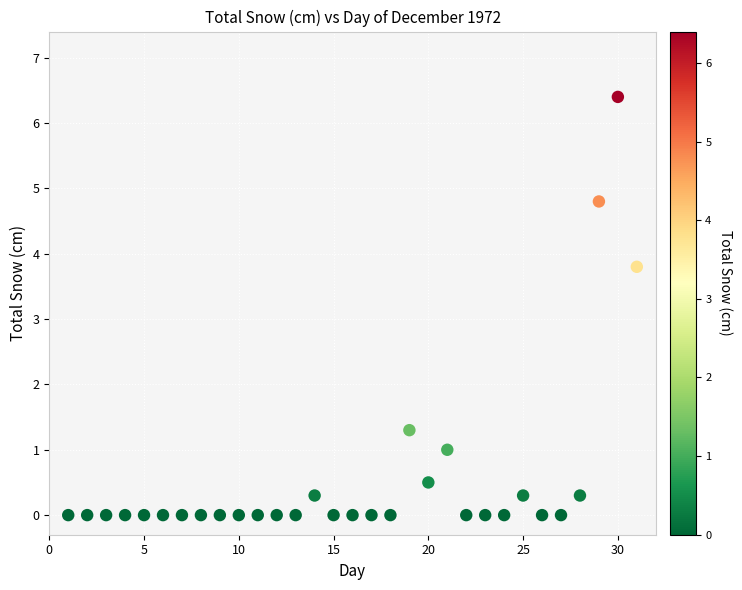

What is the range of X values (max minus min)?

30.0